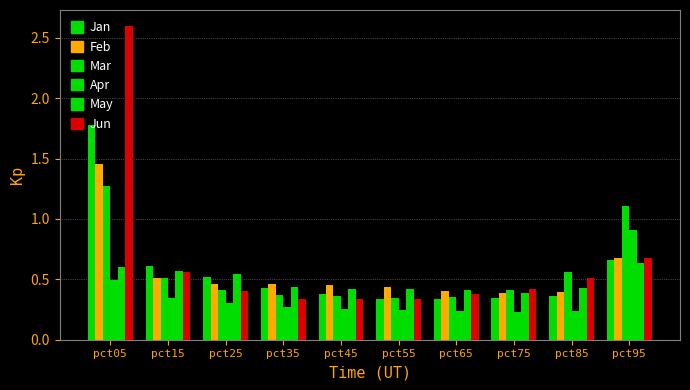

What is the smallest value displayed?

0.2